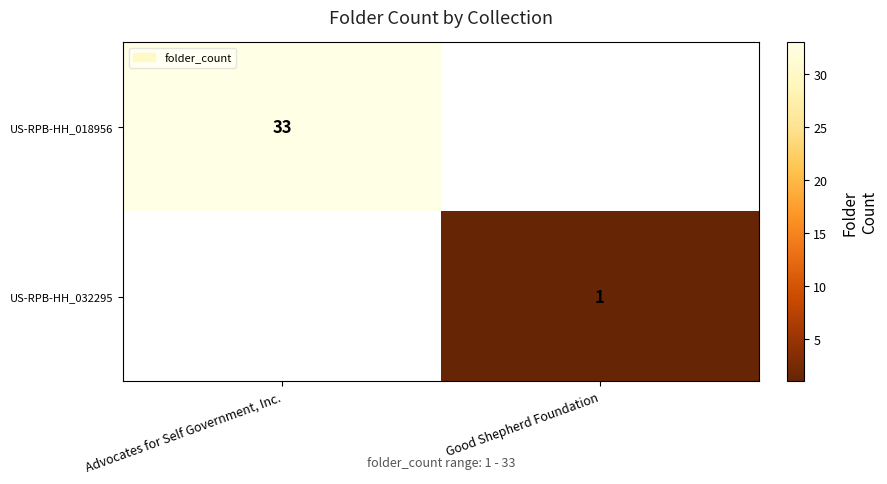

How many series are shown in this chart?

2